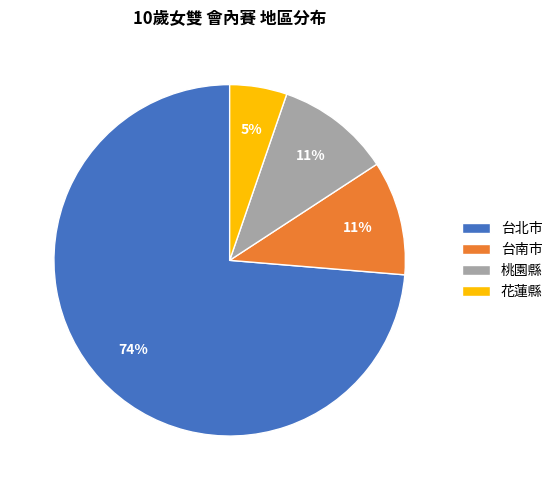

Do 桃園縣 and 台北市 together represent more than half of the pie?

Yes